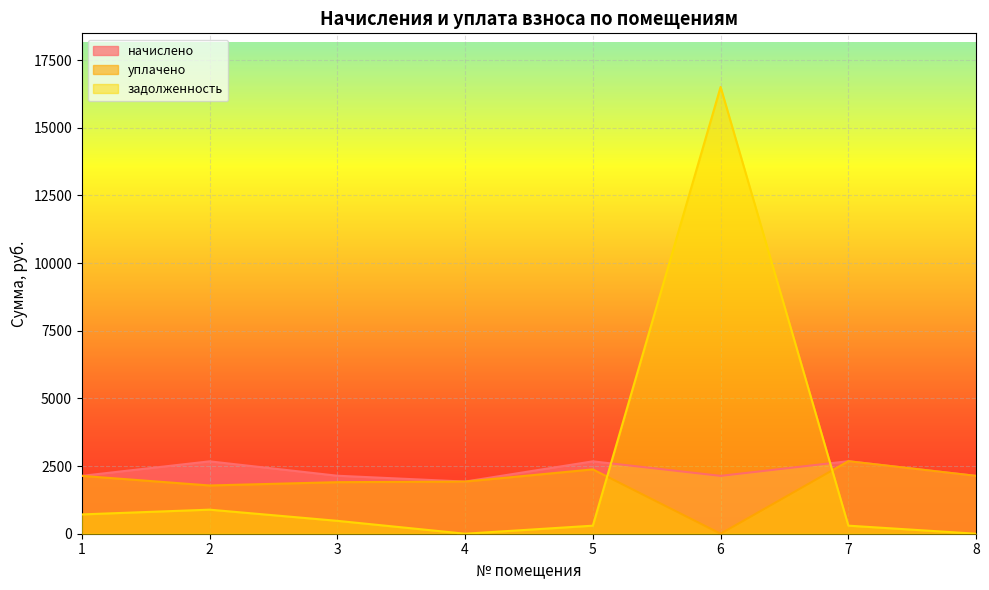

Which series has the widest spread of values?

задолженность